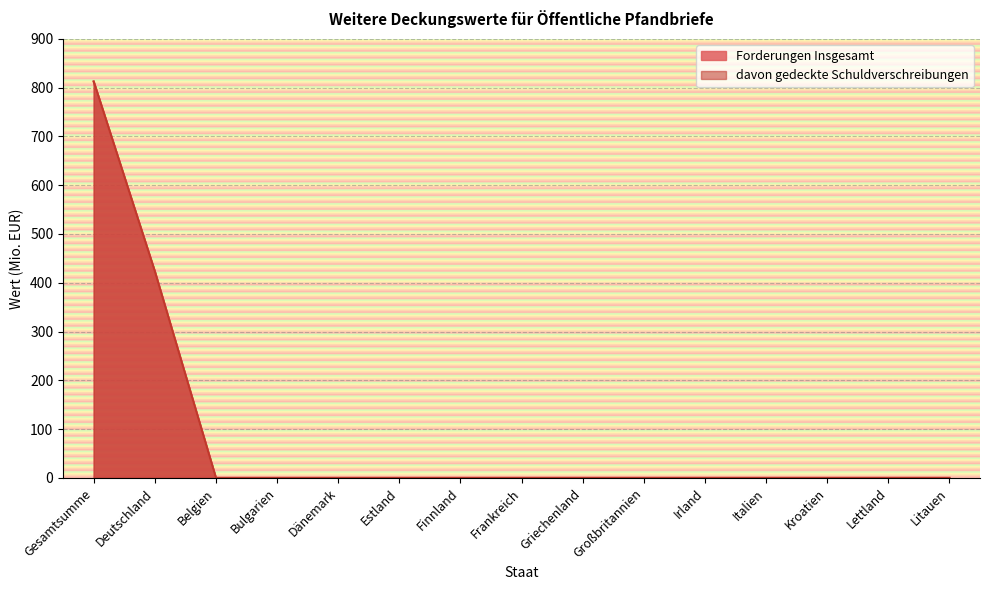

True or false: Forderungen Insgesamt and davon gedeckte Schuldverschreibungen cross at least once.

False